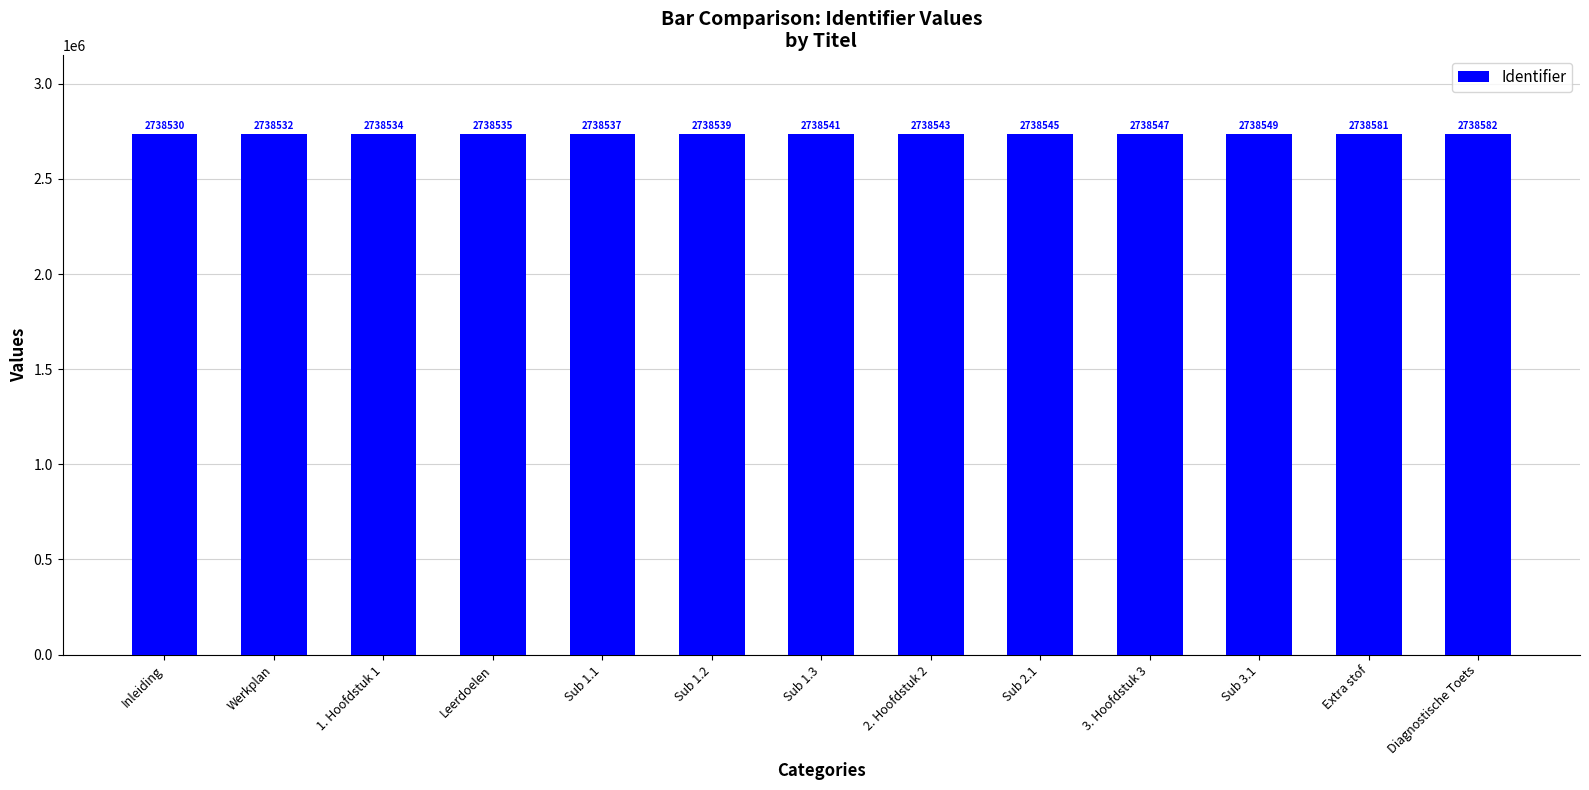

Rank the categories by value from lowest to highest.

Inleiding, Werkplan, 1. Hoofdstuk 1, Leerdoelen, Sub 1.1, Sub 1.2, Sub 1.3, 2. Hoofdstuk 2, Sub 2.1, 3. Hoofdstuk 3, Sub 3.1, Extra stof, Diagnostische Toets